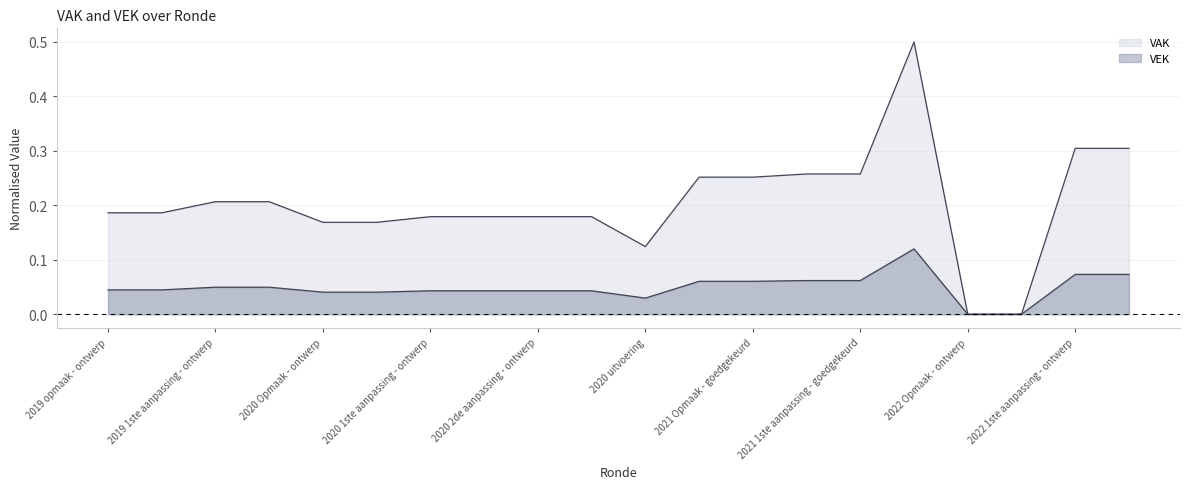

Is the value of VAK at 2019 1ste aanpassing - goedgekeurd greater than the value of VEK at 2020 Opmaak - ontwerp?

Yes